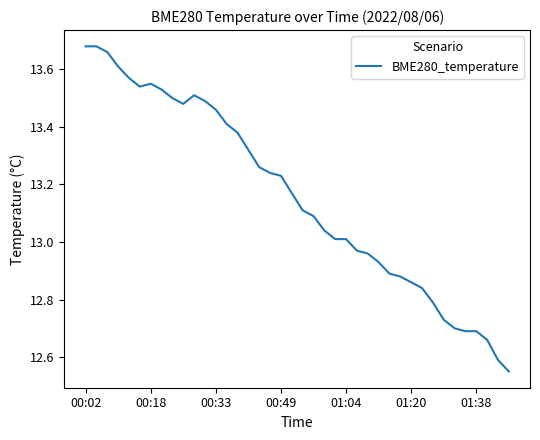

What is the difference between the maximum and minimum values?

1.1